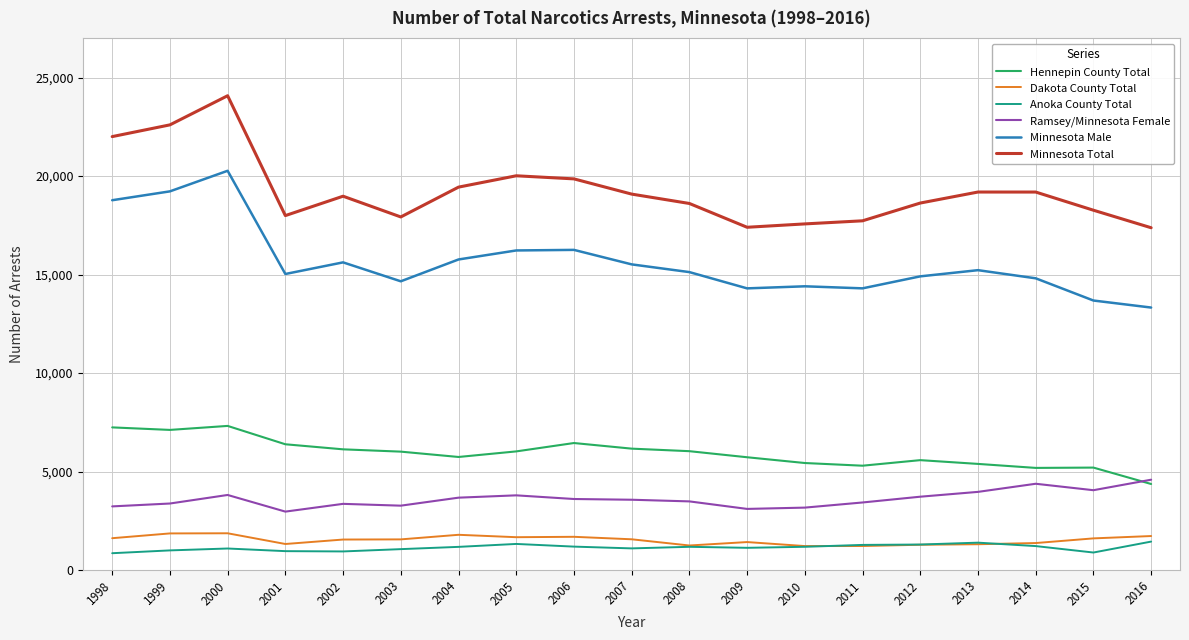

Where is Minnesota Total nearest to the value 20728?

2005